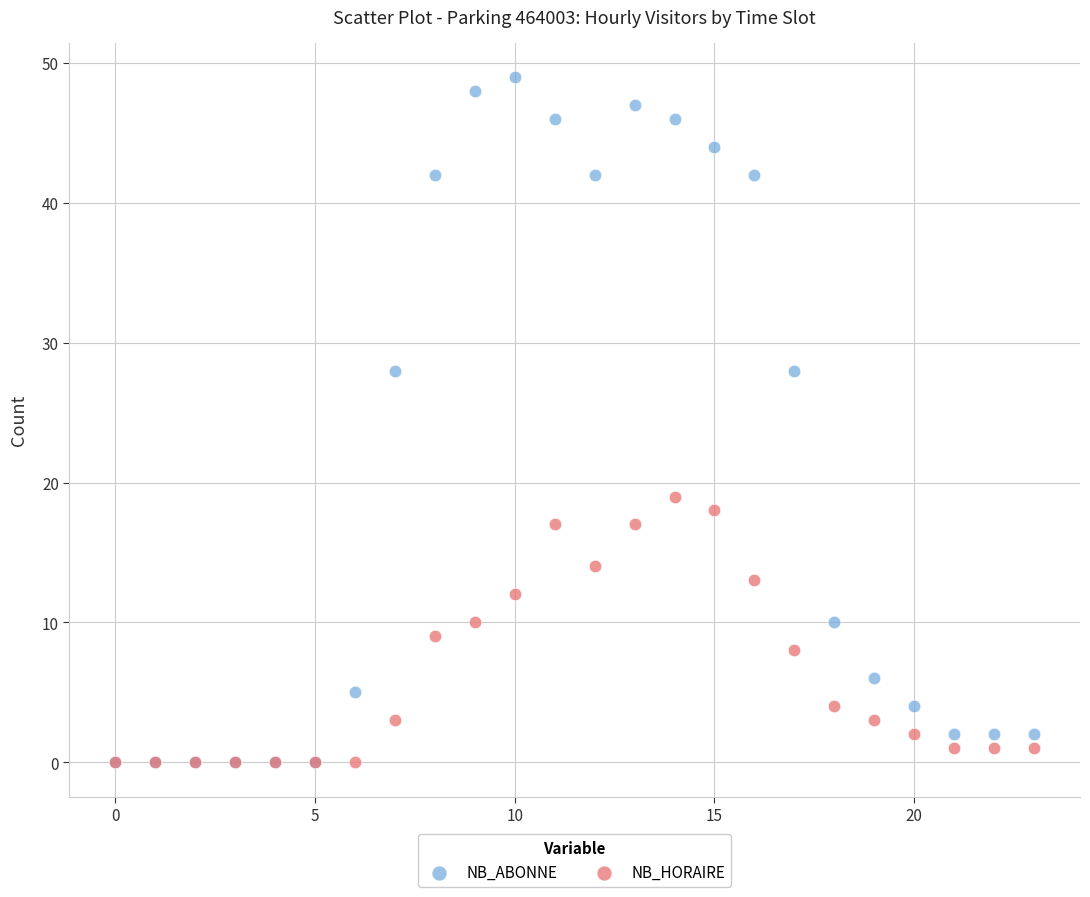

Which series has the widest spread of Y values?

NB_ABONNE